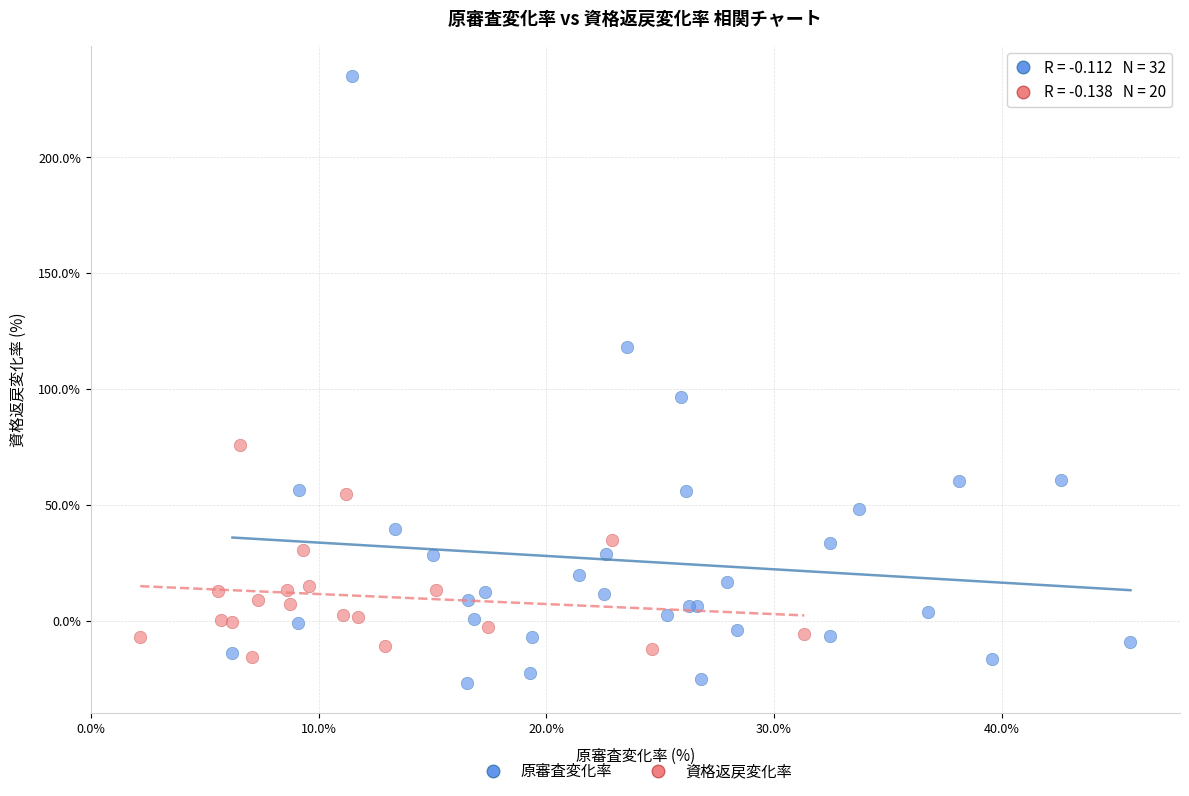

Which series has the largest Y range (max minus min)?

原審査変化率